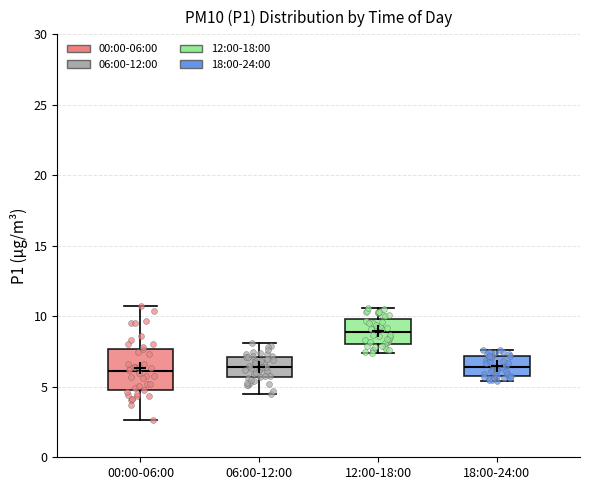

Where does the median line of the box for 06:00-12:00 sit on the y-axis? The values are not printed on the chart, so give them approximately, as read against the axis.

6.5